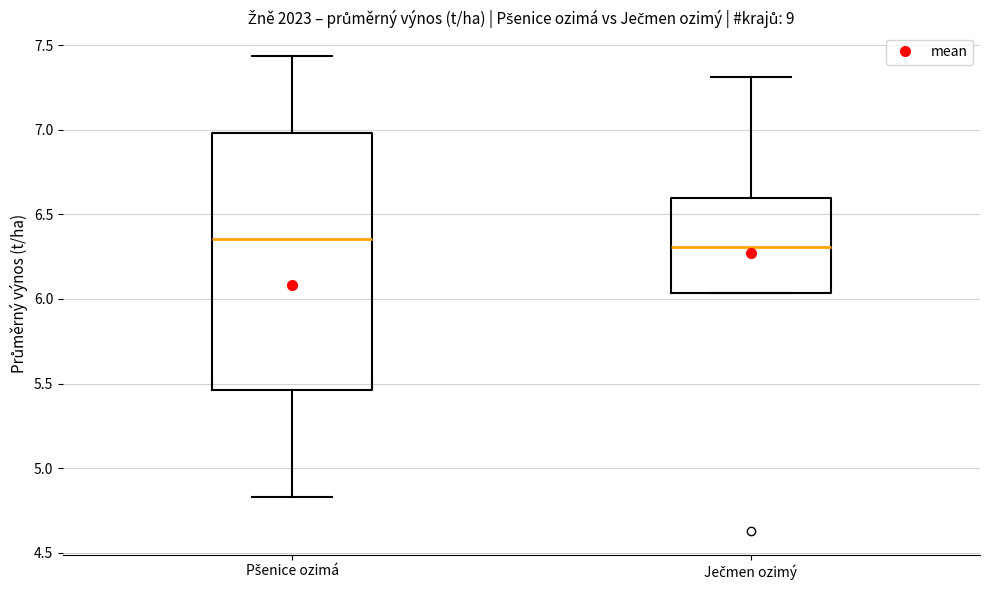

Reading left to right, transcribe this box plot: for each box, give where its median line is, the range the box spans, and where its two whiskers end, as read against the y-axis. The values are not printed on the chart, so give them approximately, as read against the axis.

Pšenice ozimá: median 6.35, box 5.45 to 7.00, whiskers 4.85 to 7.45
Ječmen ozimý: median 6.30, box 6.05 to 6.60, whiskers 6.05 to 7.30